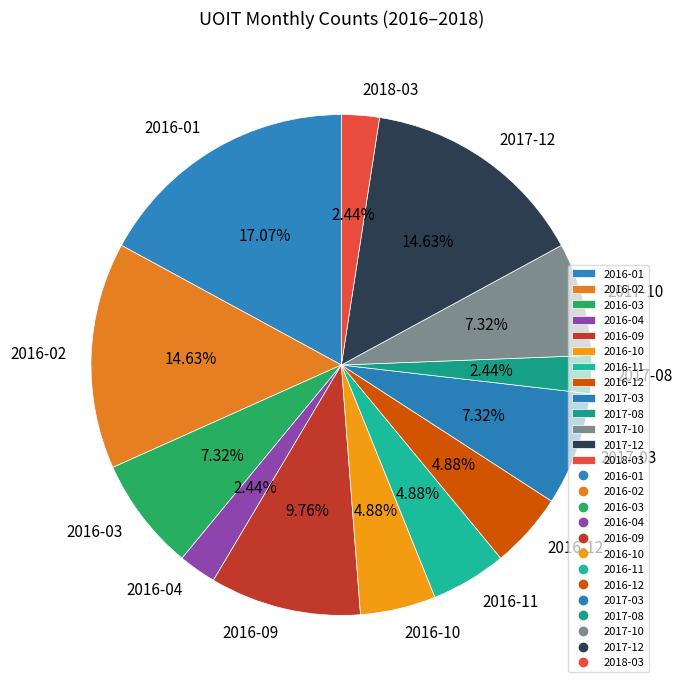

To the nearest percent, what is the difference between the 2016-10 and 2017-12 slice percentages?

10%